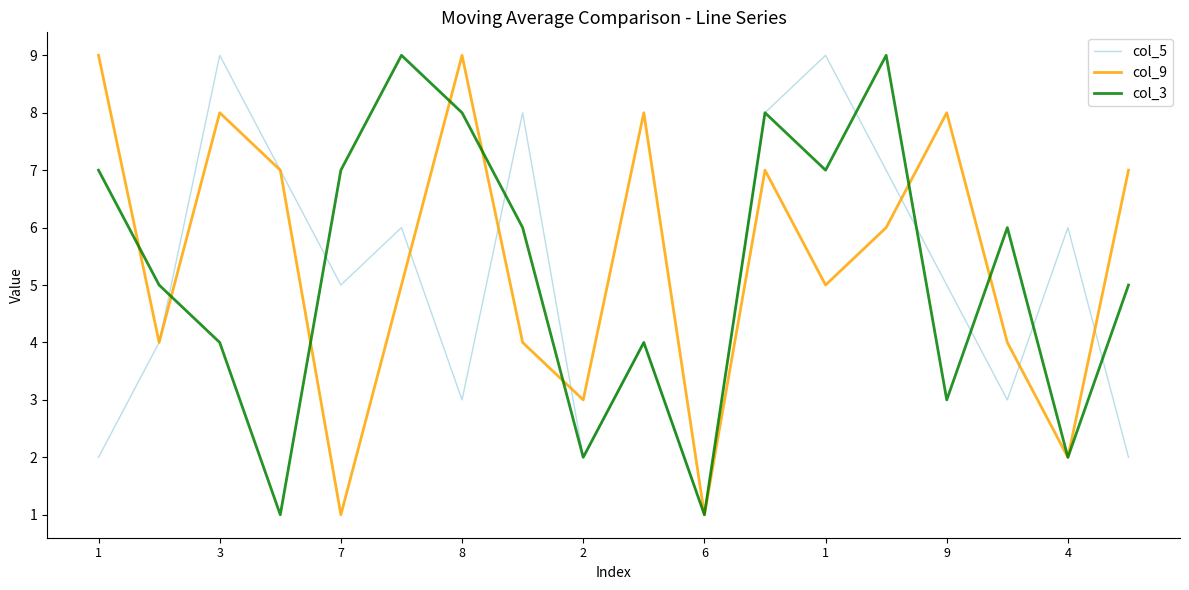

What is the minimum value shown in the chart?

1